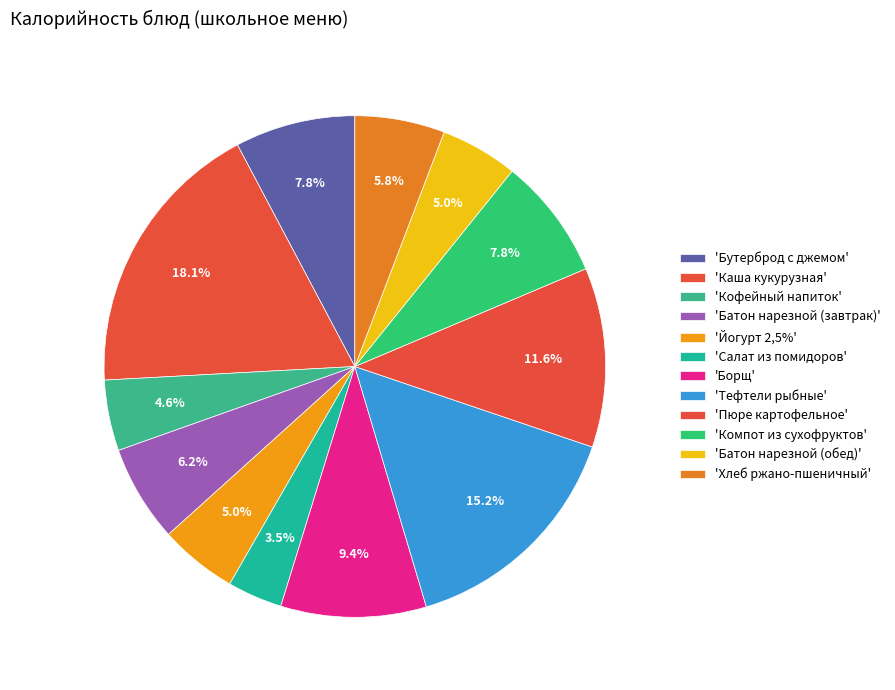

Rank the categories by value from highest to lowest.

Каша кукурузная, Тефтели рыбные, Пюре картофельное, Борщ, Компот из сухофруктов, Бутерброд с джемом, Батон нарезной (завтрак), Хлеб ржано-пшеничный, Йогурт 2,5%, Батон нарезной (обед), Кофейный напиток, Салат из помидоров